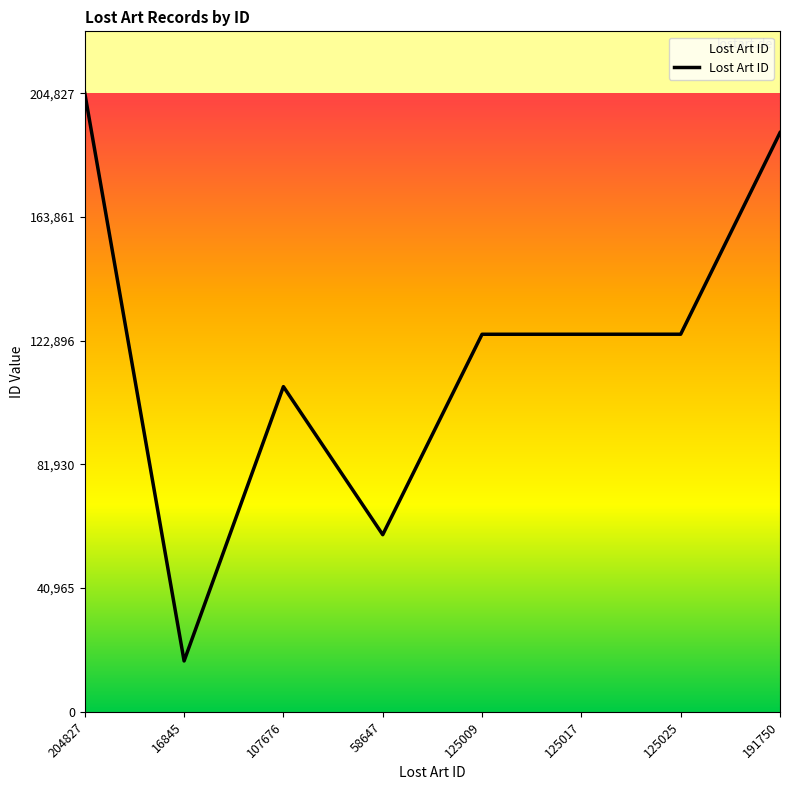

The chart shows a value of 191750 at 191750. True or false?

True